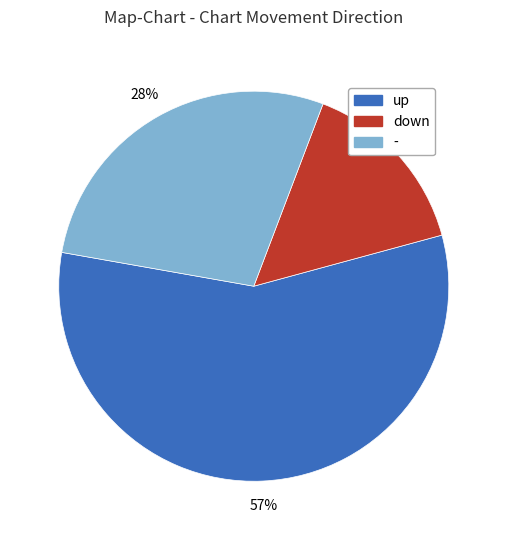

What percentage is the down slice, to the nearest percent?

15%